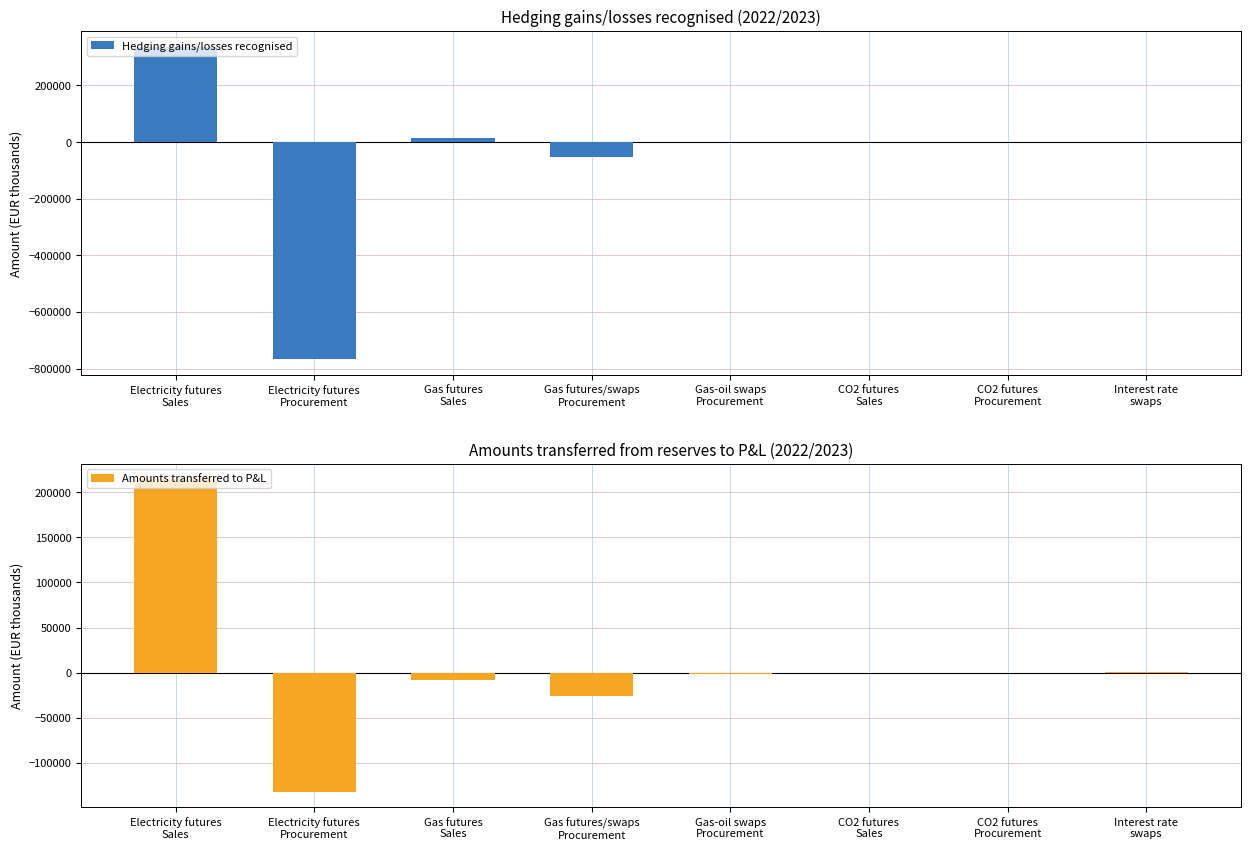

Reading left to right, list all the values displayed in this chart.

Hedging gains/losses recognised: Electricity futures
Sales=337225.4	Electricity futures
Procurement=-766664.9	Gas futures
Sales=15939.6	Gas futures/swaps
Procurement=-54247.0	Gas-oil swaps
Procurement=270.8	CO2 futures
Sales=-26.7	CO2 futures
Procurement=672.1	Interest rate
swaps=1363.7
Amounts transferred to P&L: Electricity futures
Sales=214548.0	Electricity futures
Procurement=-131826.9	Gas futures
Sales=-7710.8	Gas futures/swaps
Procurement=-25382.7	Gas-oil swaps
Procurement=-1136.9	CO2 futures
Sales=0.0	CO2 futures
Procurement=-30.4	Interest rate
swaps=783.7